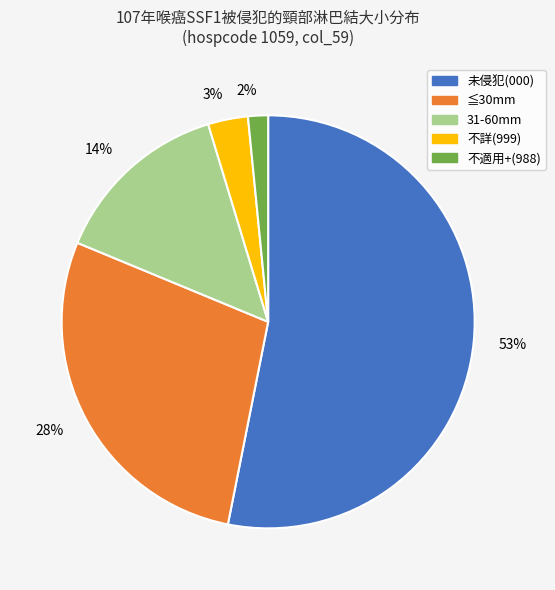

How many slices are in this pie chart?

5